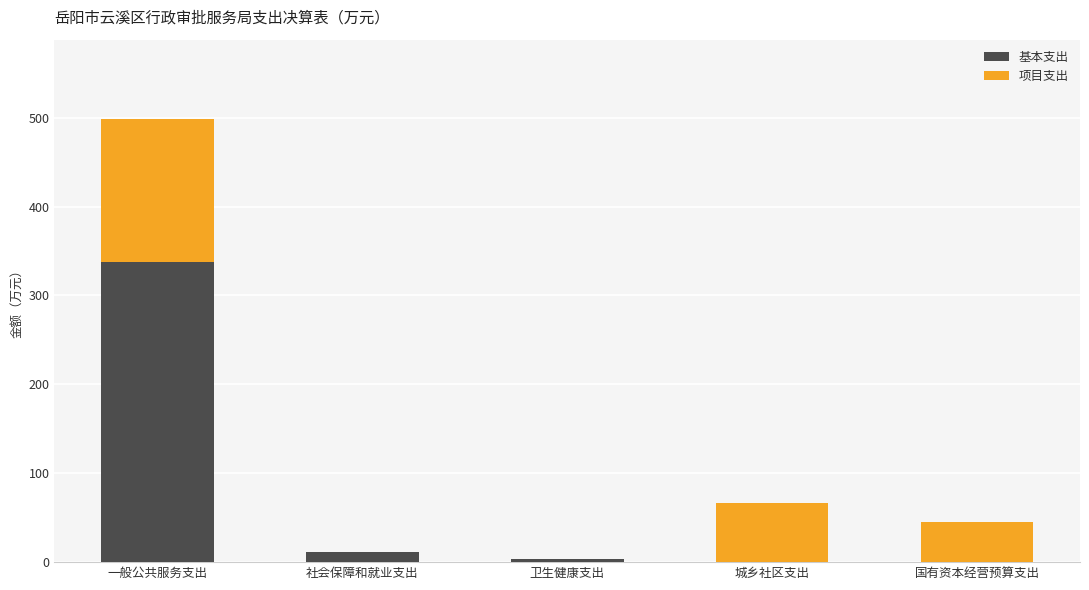

At which category is the sum across all series the highest?

一般公共服务支出